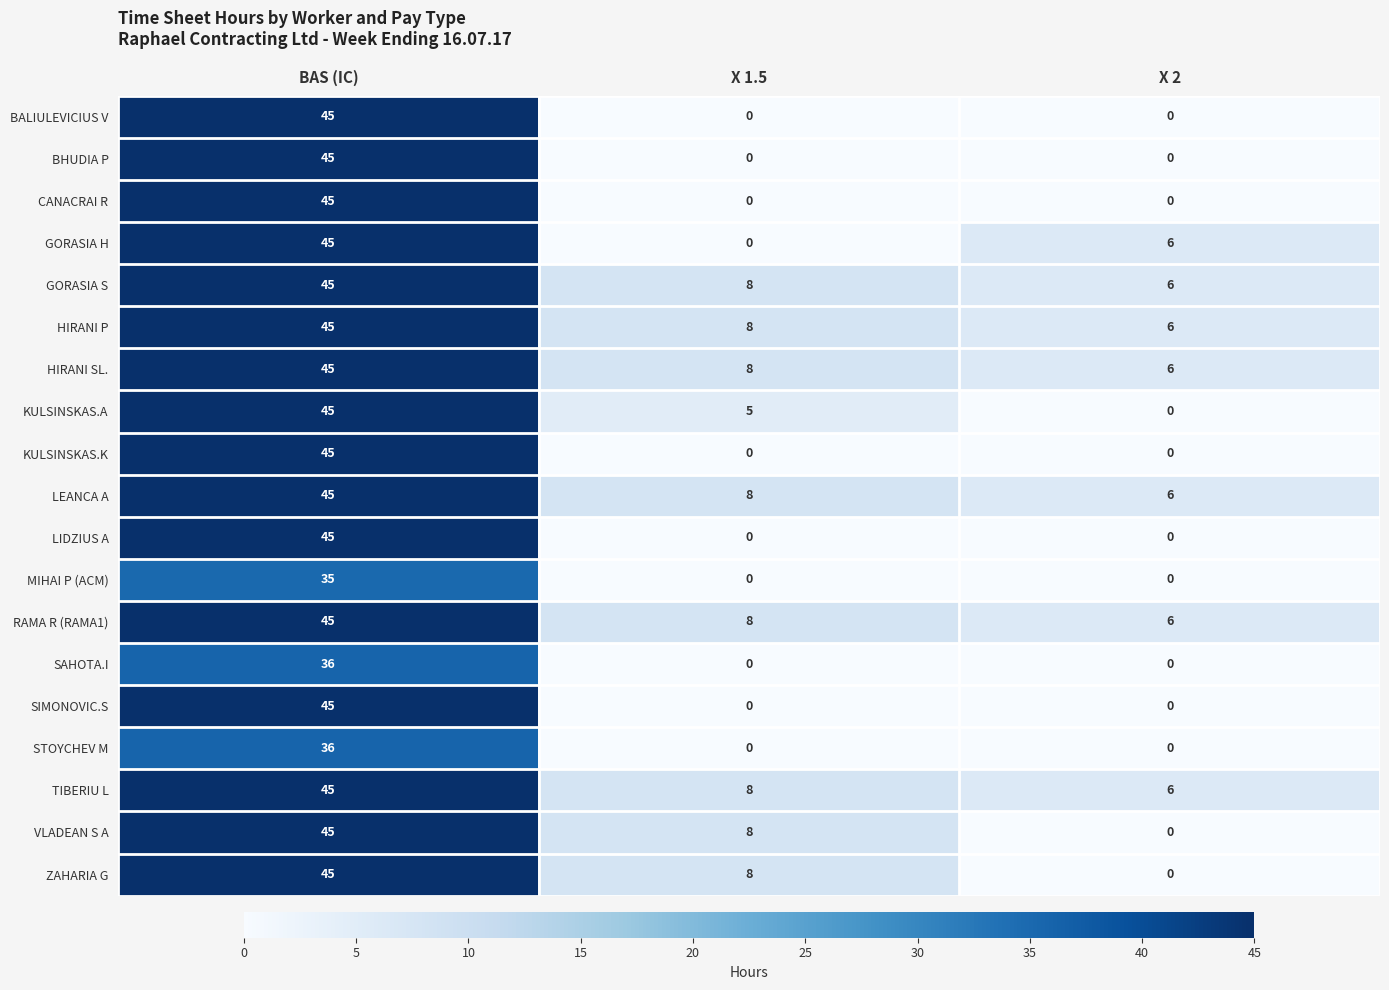

Where is HIRANI P nearest to the value 25?

X 1.5